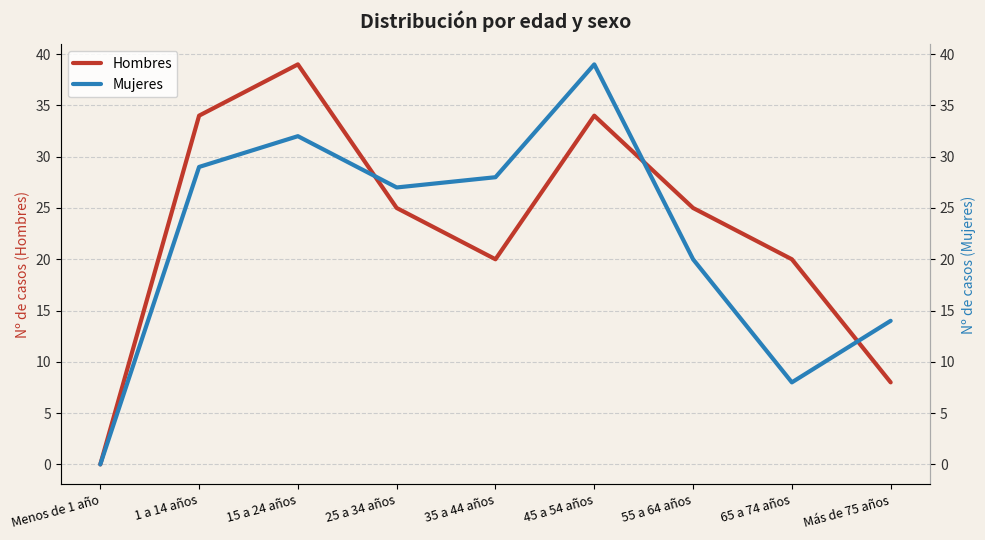

What is the value of the Hombres point at the 4th from the left?

25